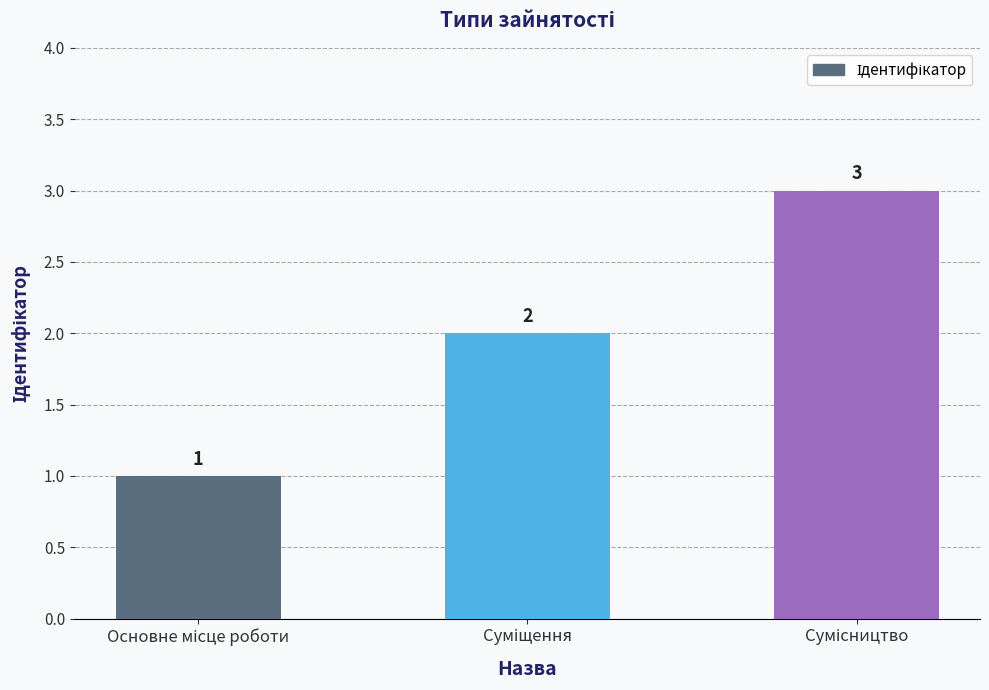

How many values are between 1 and 3?

3